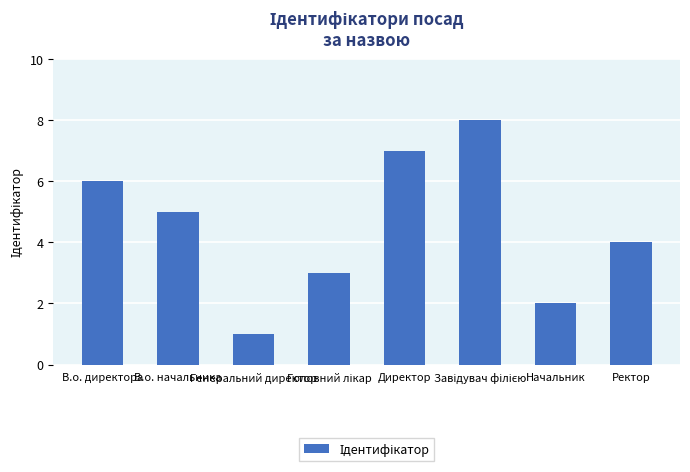

What is the difference between the second highest and minimum values?

6